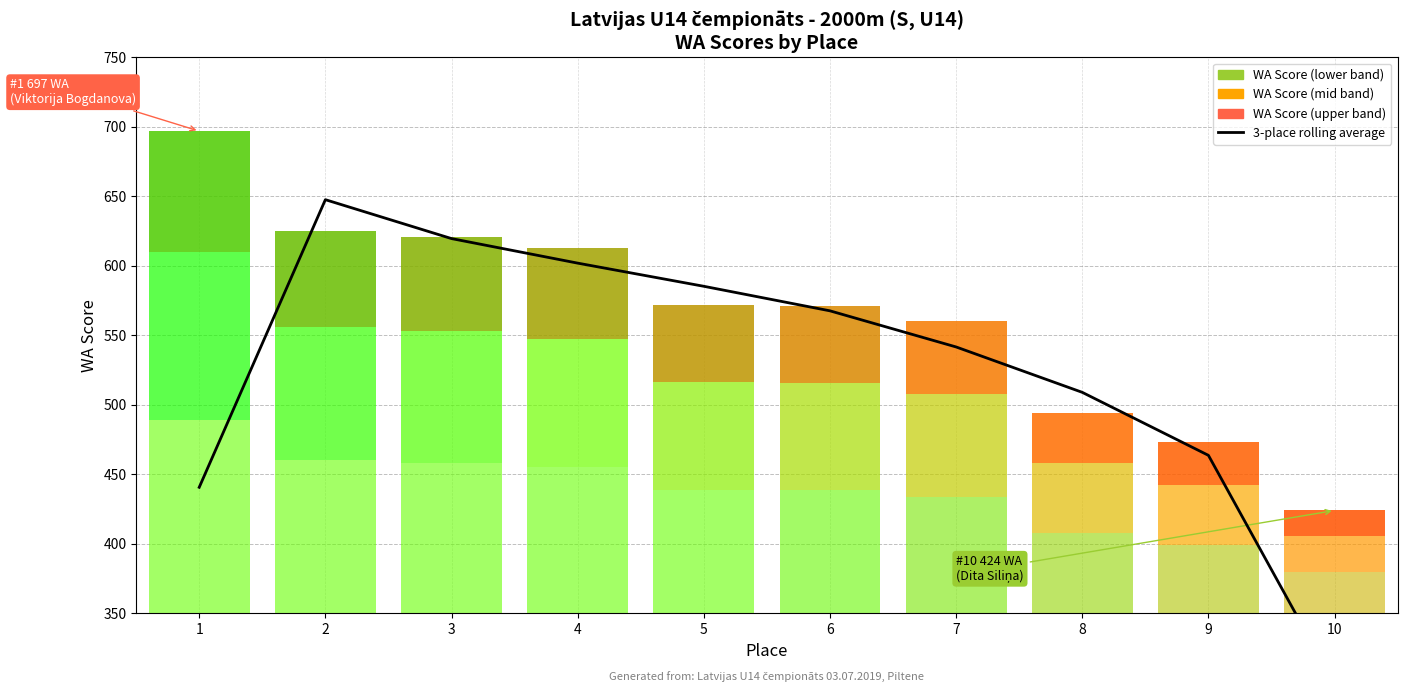

What is the change in value from 1 to 6?

+127.0